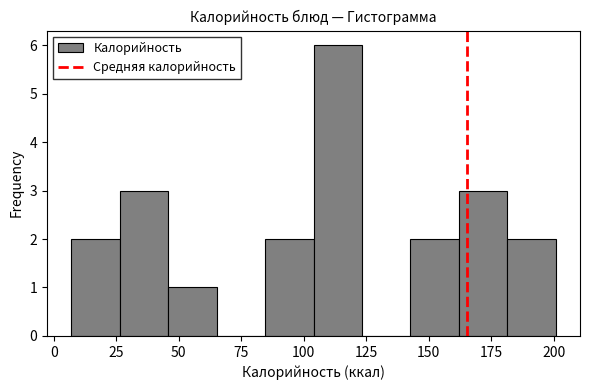

Around what value on the x-axis is the tallest bar? Give the approximate position of its centre, as read against the axis.

115